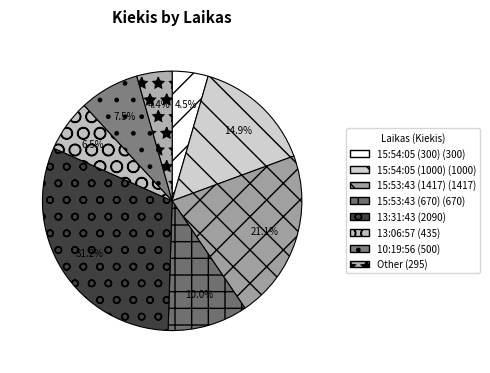

How many segments does this pie chart have?

8